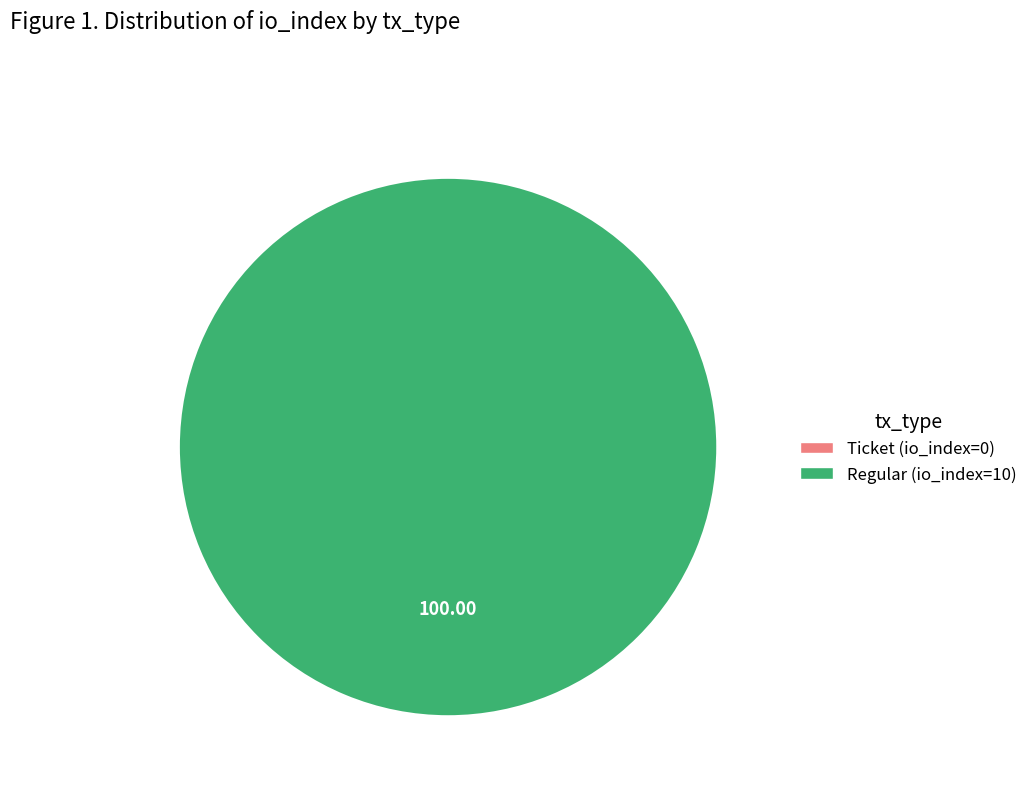

What is the change in value from Ticket (io_index=0) to Regular (io_index=10)?

+10